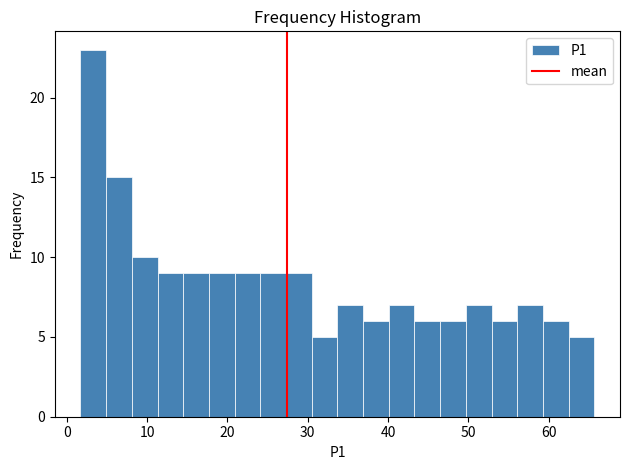

Around what value on the x-axis is the tallest bar? Give the approximate position of its centre, as read against the axis.

3